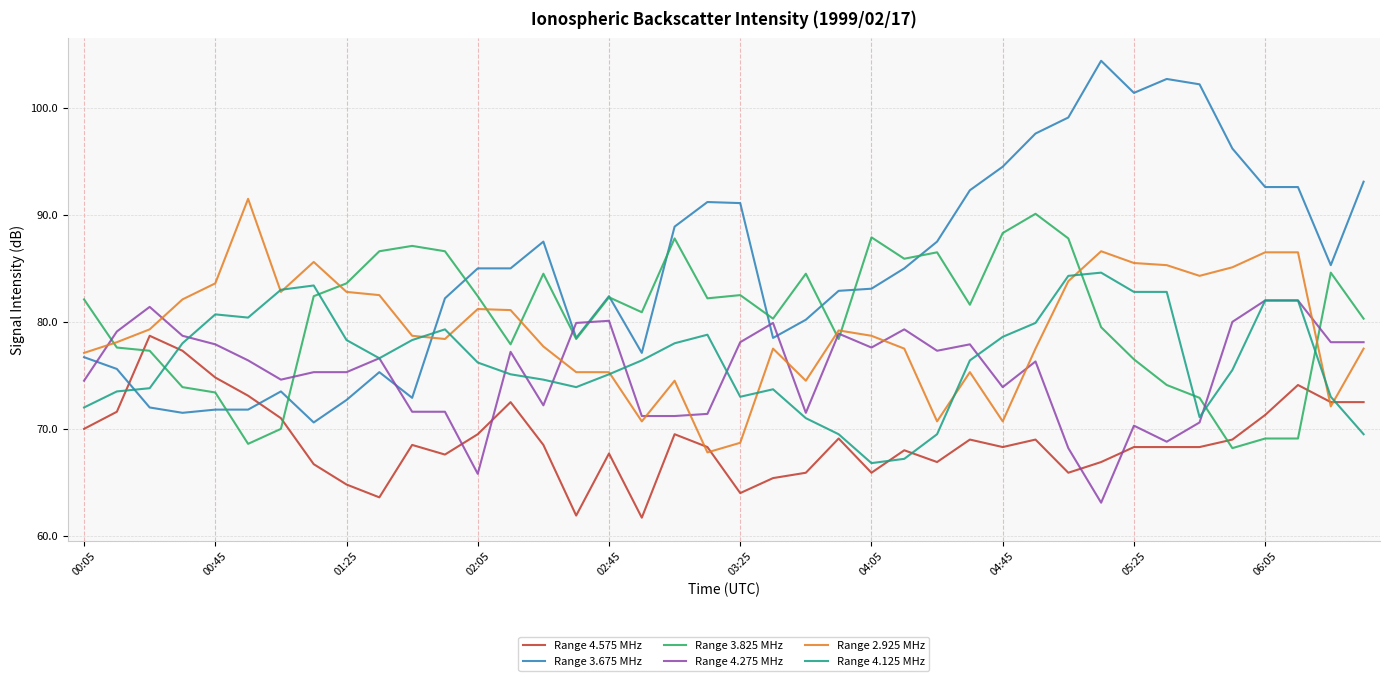

Which series has the largest range (max minus min)?

Range 3.675 MHz